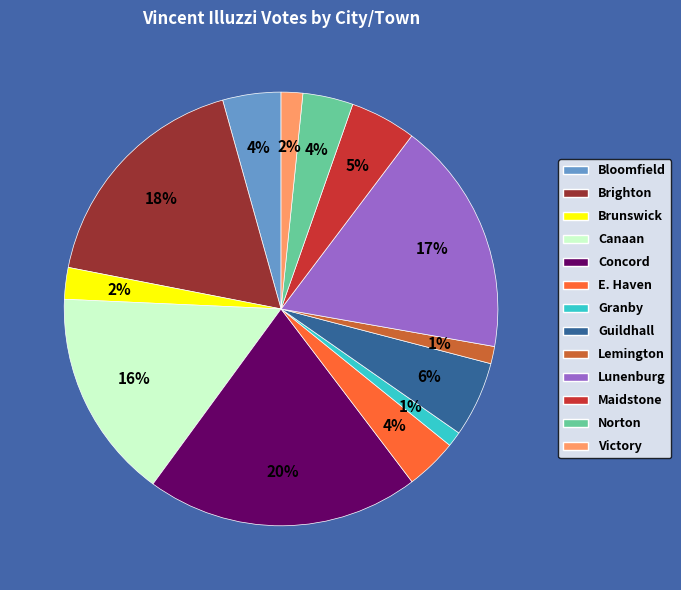

Count the number of slices in the pie.

13